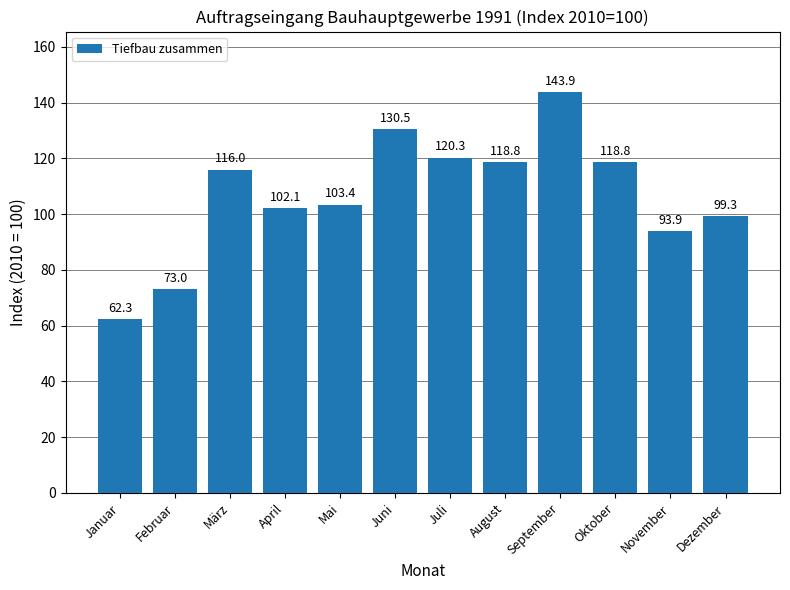

Count the number of categories in the chart.

12